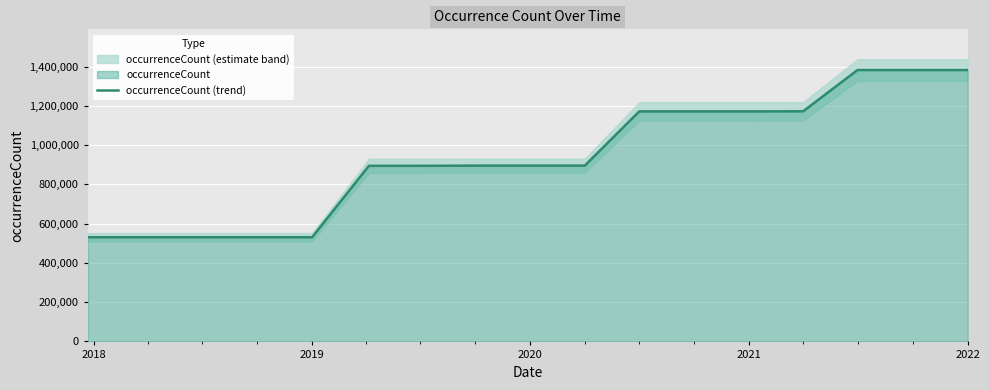

True or false: there are more than 2 points higher than both neighbors.

False